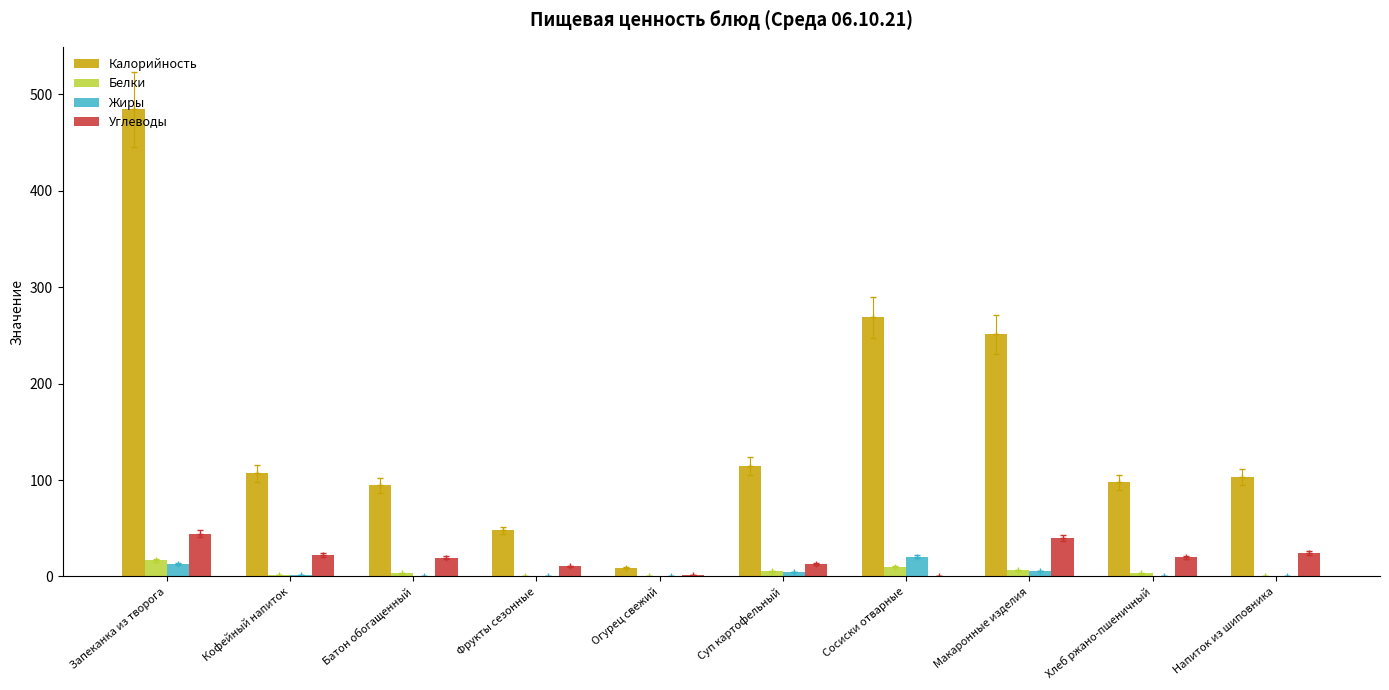

Is the value of Жиры at Батон обогащенный greater than the value of Калорийность at Макаронные изделия?

No